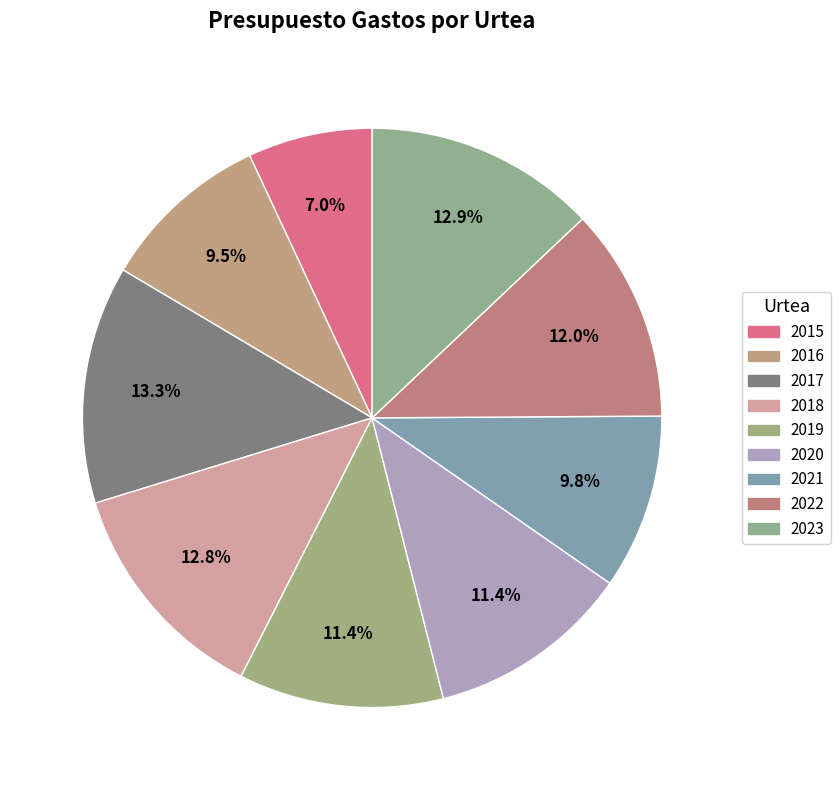

Count the number of slices in the pie.

9